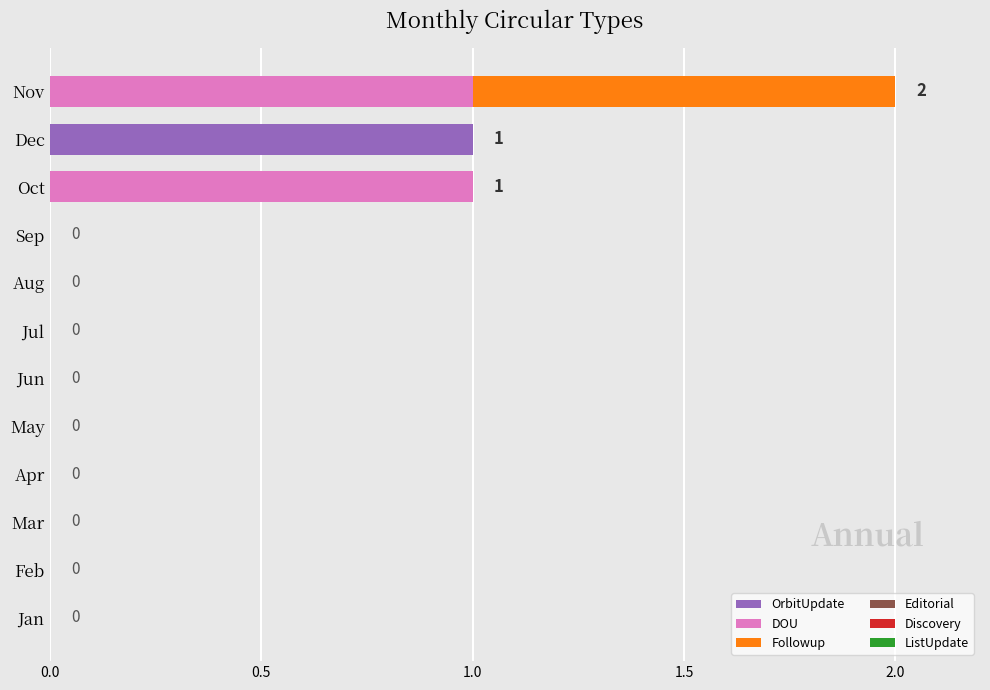

How many series are shown in this chart?

3